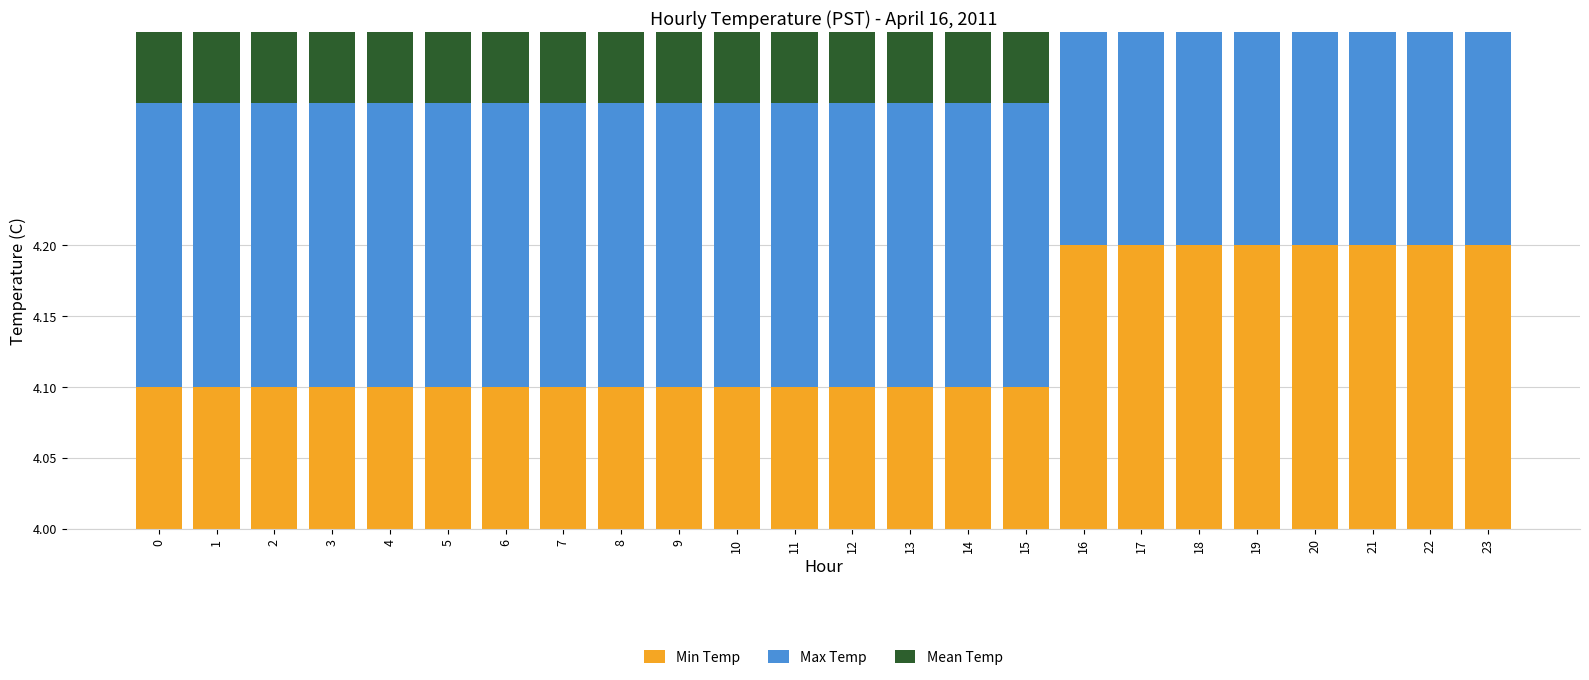

What is the maximum value for Mean Temp?

0.2